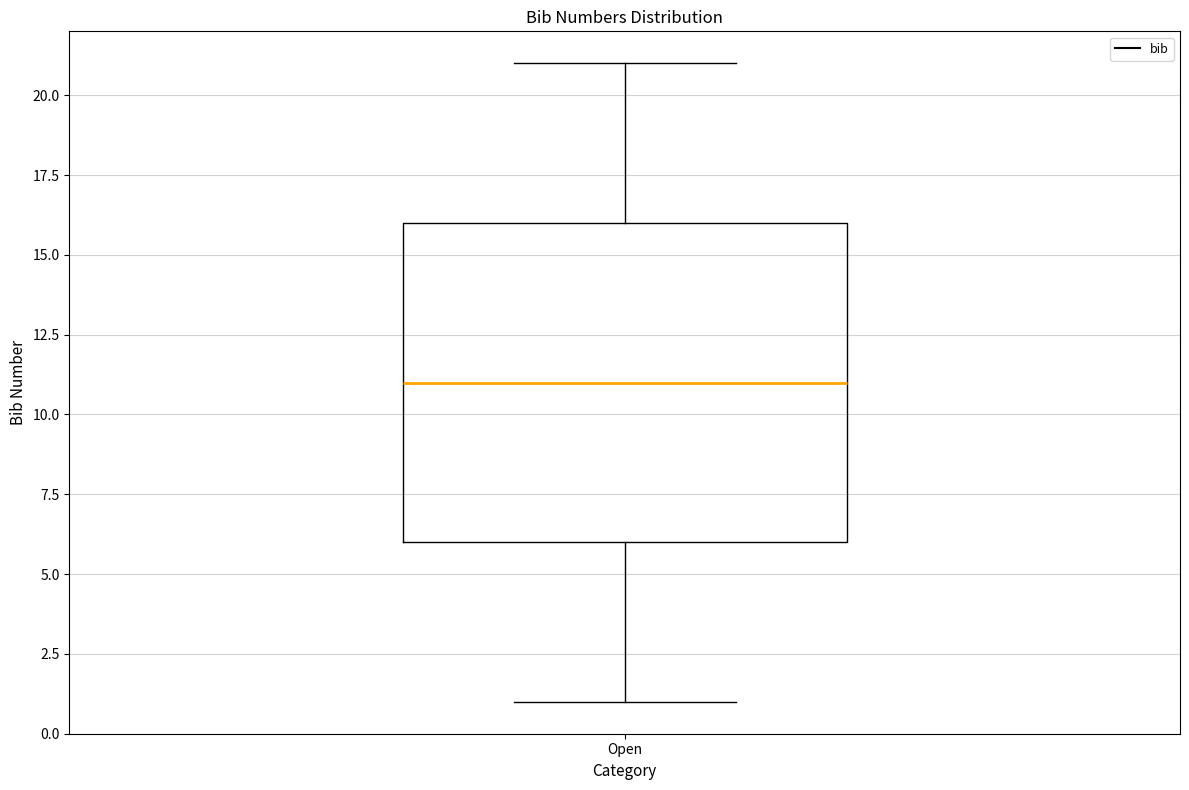

Read this box plot against the y-axis: the position of the median line, the range covered by the box, and the ends of both whiskers. The values are not printed on the chart, so give them approximately, as read against the axis.

median 11, box 6 to 16, whiskers 1 to 21